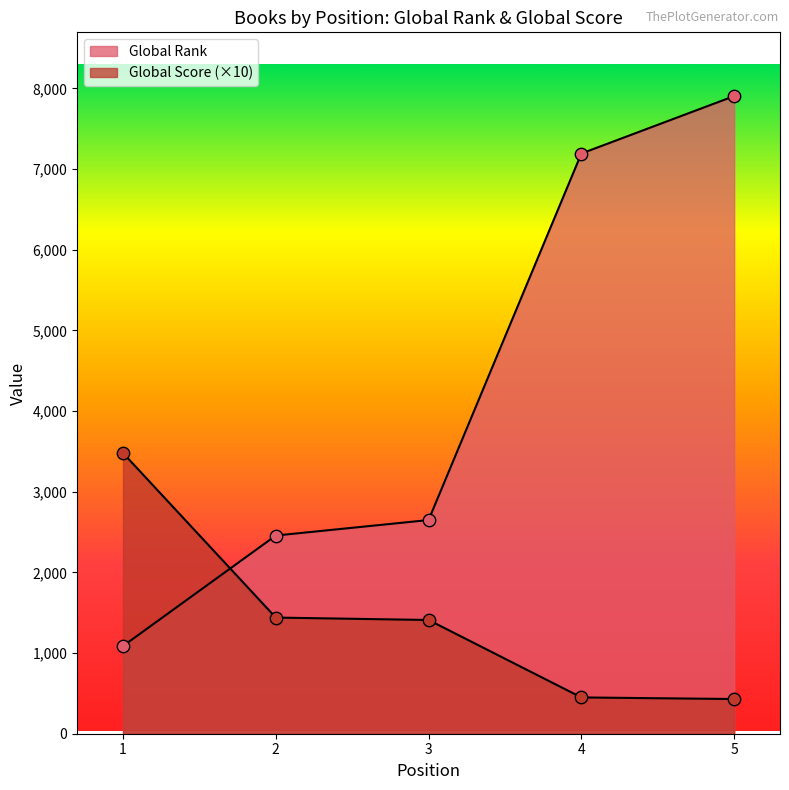

What are all the series names shown in the legend?

Global Rank, Global Score